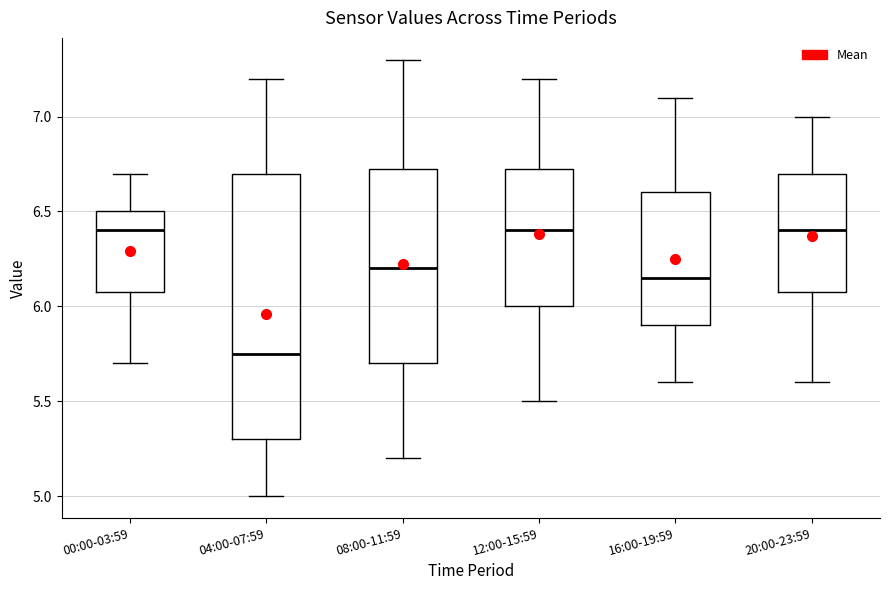

Reading left to right, transcribe this box plot: for each box, give where its median line is, the range the box spans, and where its two whiskers end, as read against the y-axis. The values are not printed on the chart, so give them approximately, as read against the axis.

00:00-03:59: median 6.40, box 6.10 to 6.50, whiskers 5.70 to 6.70
04:00-07:59: median 5.75, box 5.30 to 6.70, whiskers 5.00 to 7.20
08:00-11:59: median 6.20, box 5.70 to 6.75, whiskers 5.20 to 7.30
12:00-15:59: median 6.40, box 6.00 to 6.75, whiskers 5.50 to 7.20
16:00-19:59: median 6.15, box 5.90 to 6.60, whiskers 5.60 to 7.10
20:00-23:59: median 6.40, box 6.10 to 6.70, whiskers 5.60 to 7.00